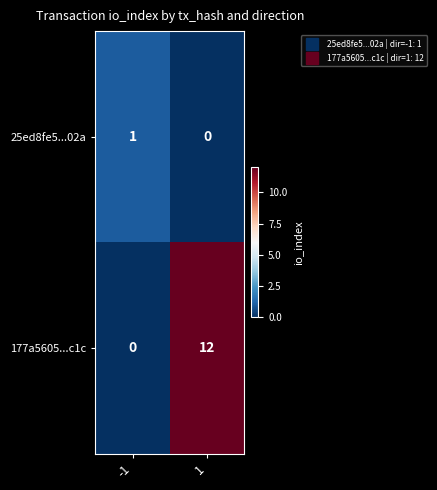

What is the difference between the maximum and minimum values in the 177a5605...c1c series?

12